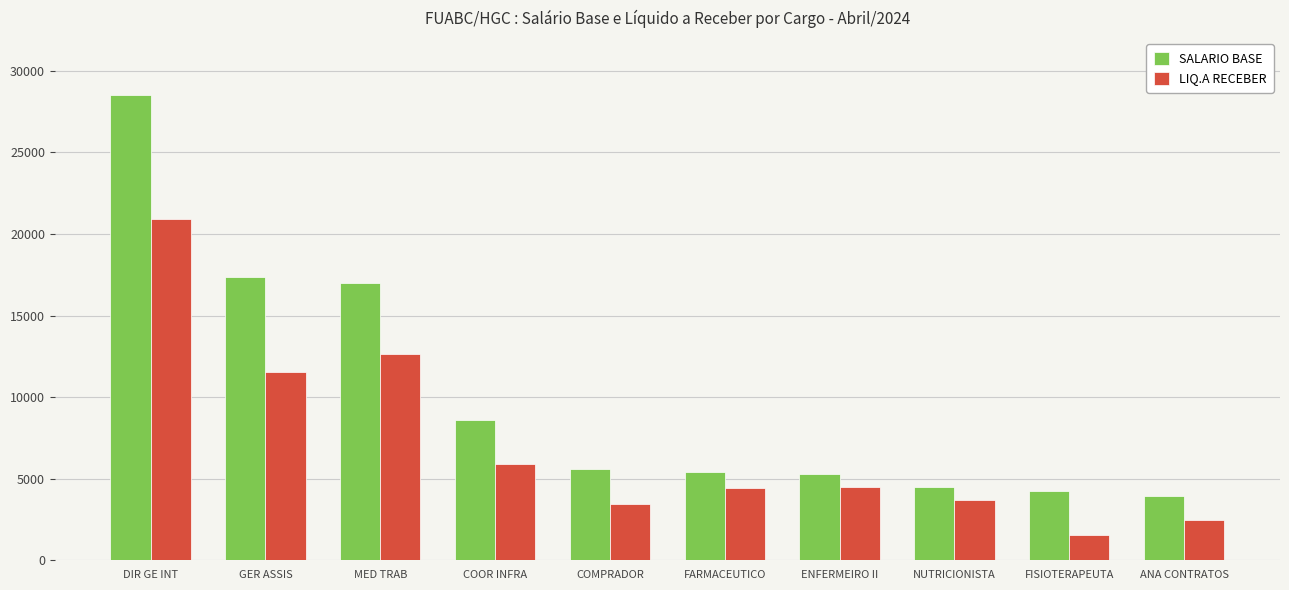

What is the label of the 8th bar from the right?

MED TRAB